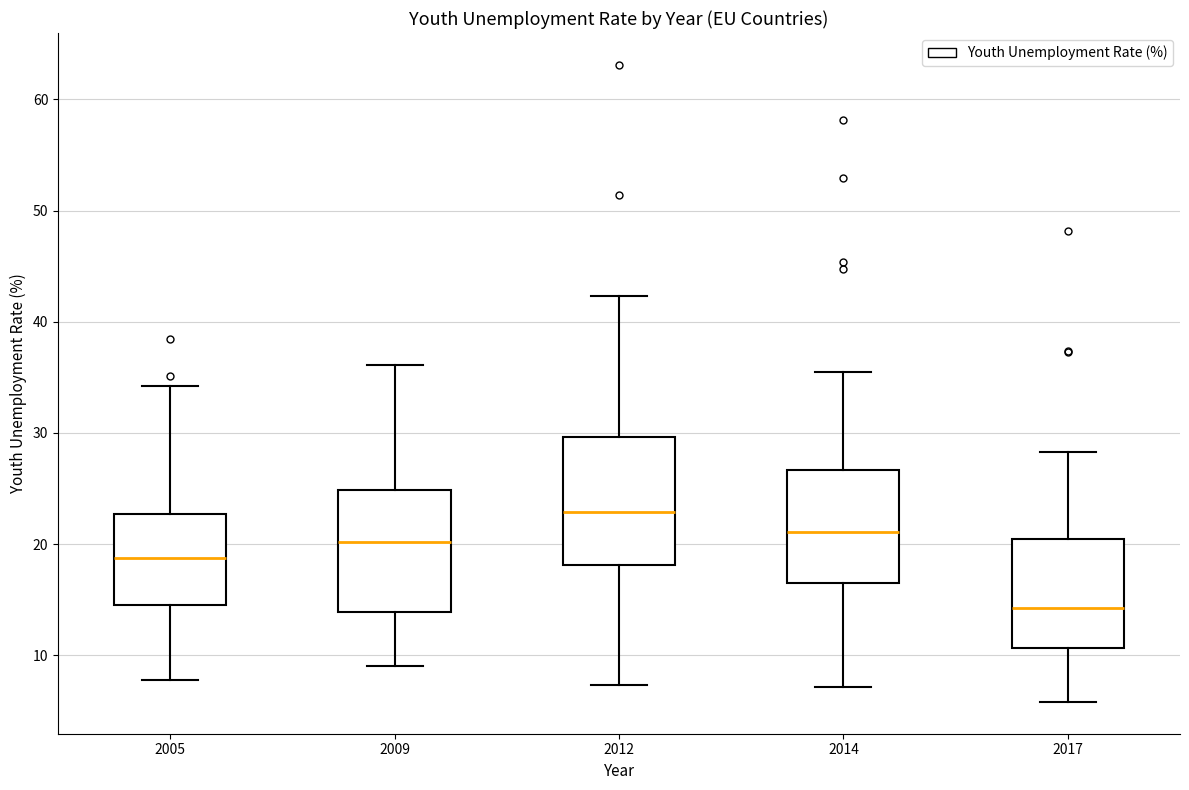

Which box has the lowest median line?

2017